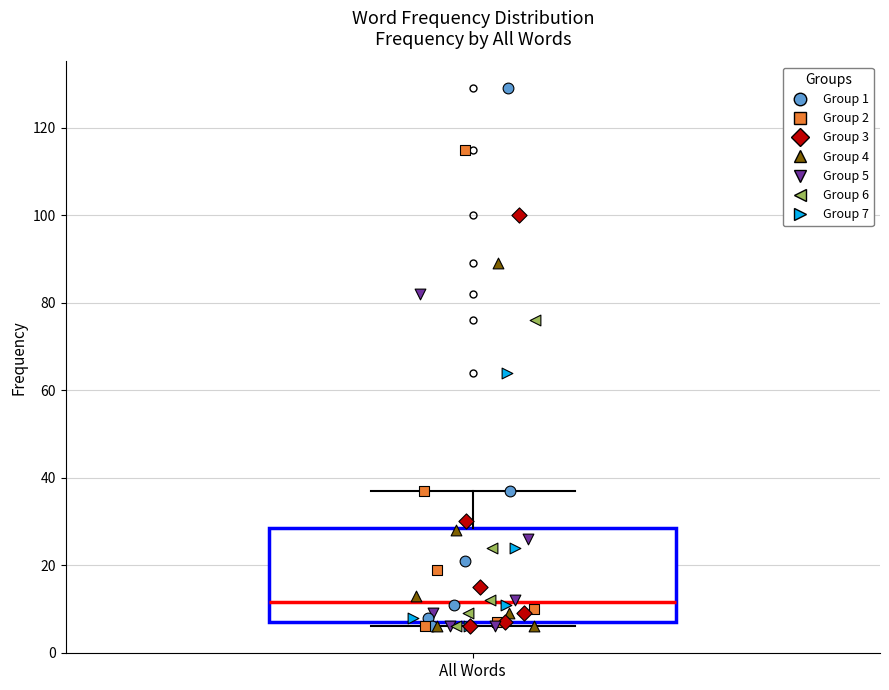

Where does the upper whisker of the box for All Words end on the y-axis? The values are not printed on the chart, so give them approximately, as read against the axis.

38